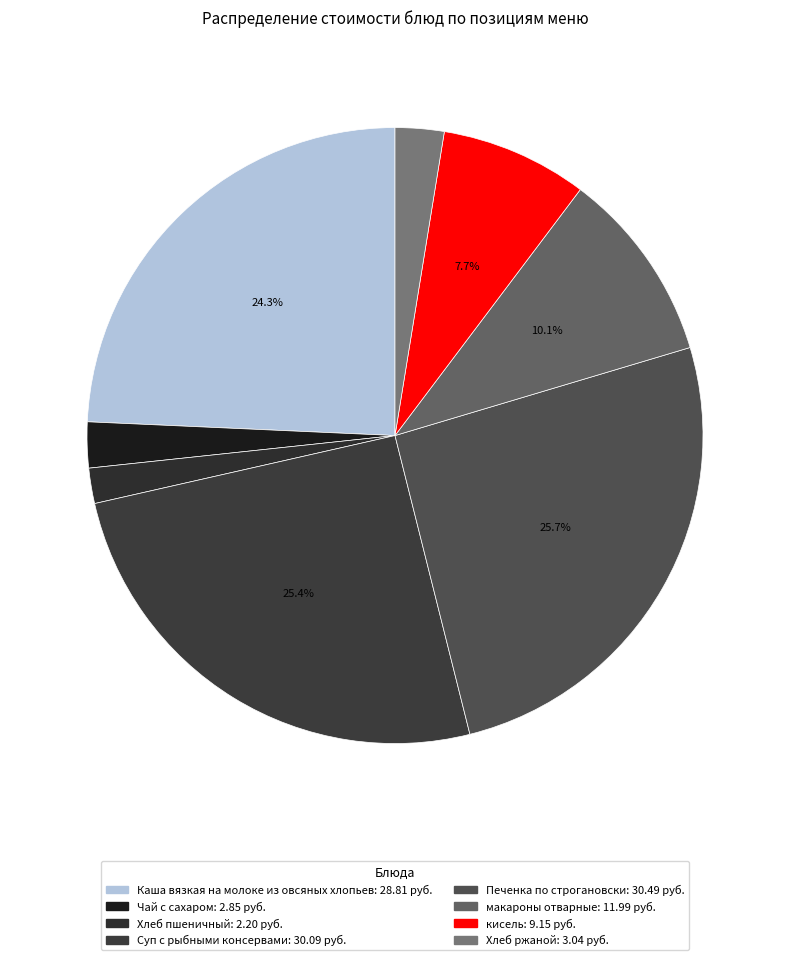

Approximately how many times larger is the value at Чай с сахаром compared to Суп с рыбными консервами?

0.1